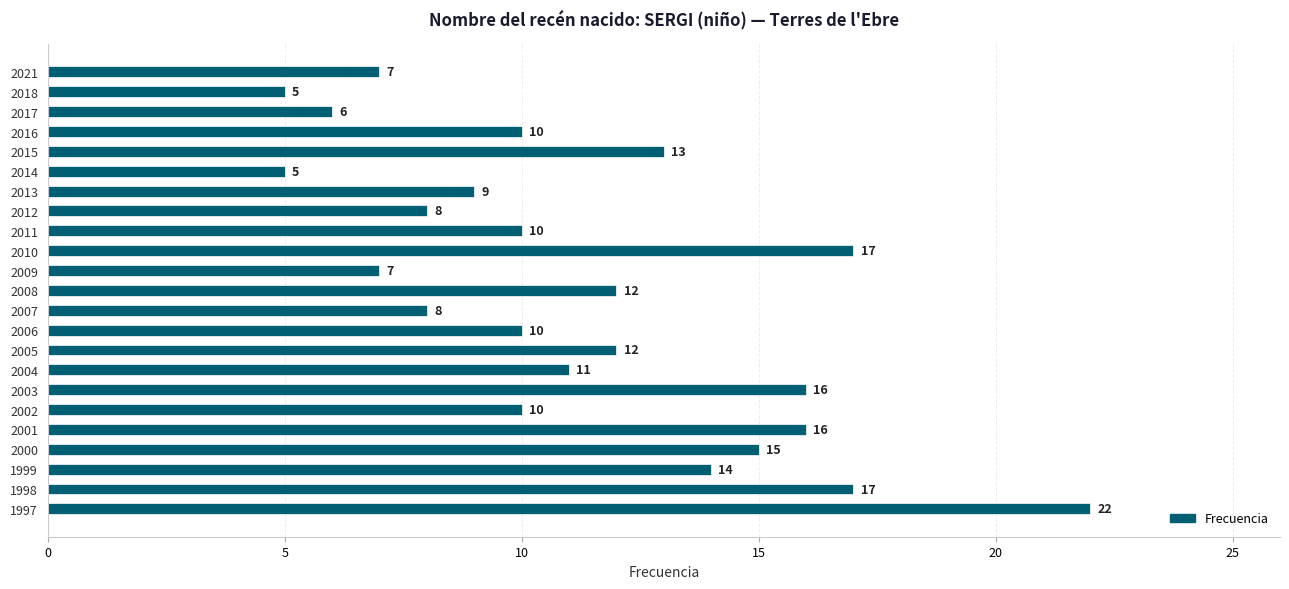

Is it true that the value at 2002 is 10?

True